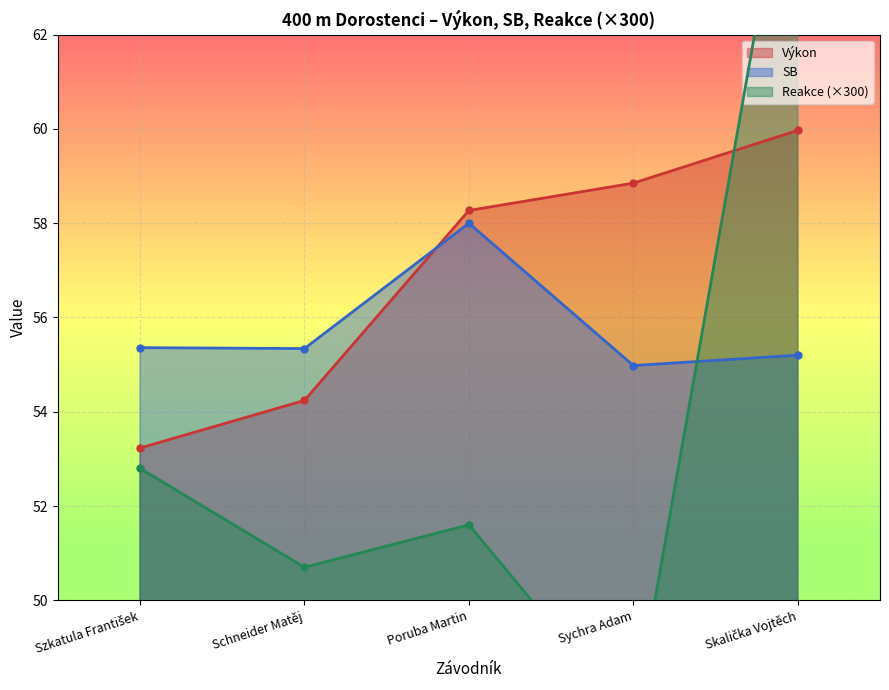

The value of SB at Poruba Martin is 77.3. True or false?

False